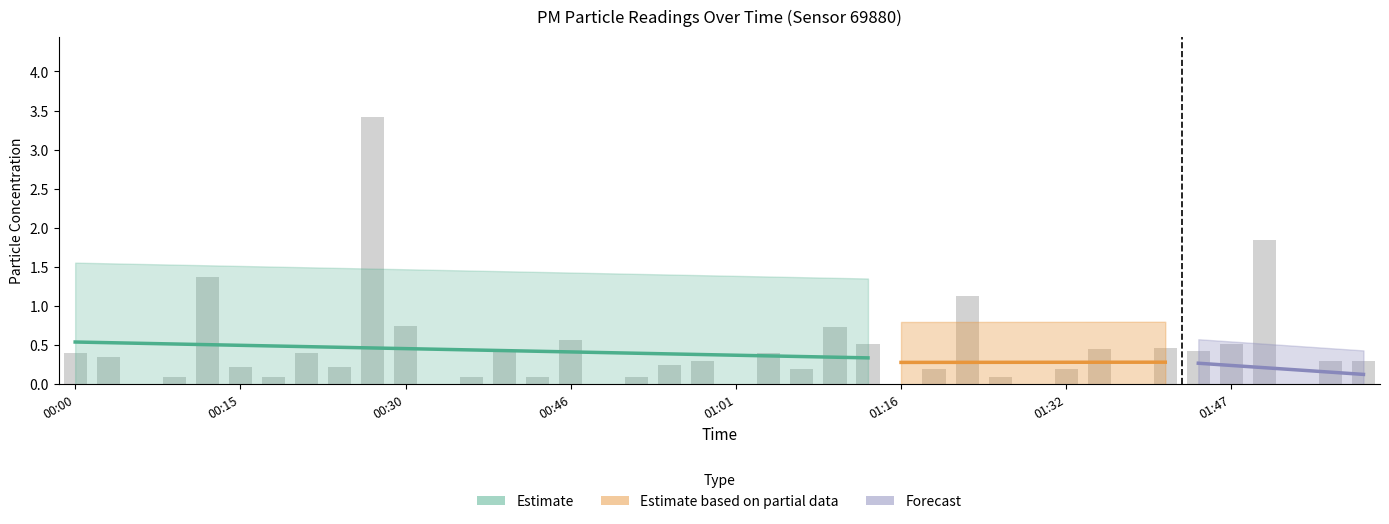

How many categories are shown in the chart?

40